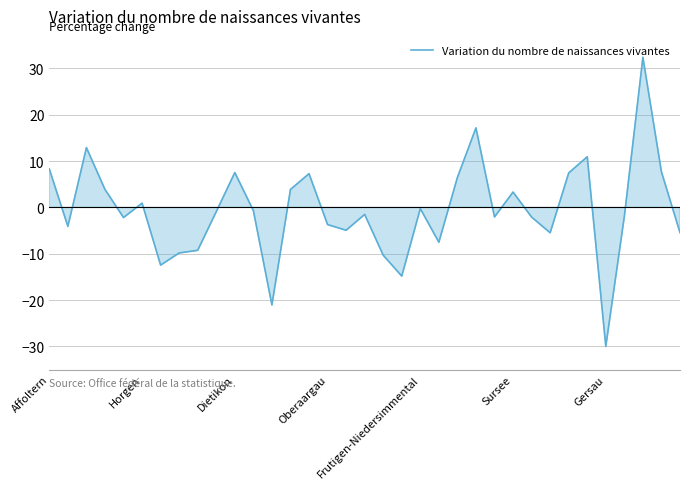

What is the difference between the maximum and minimum values?

62.4